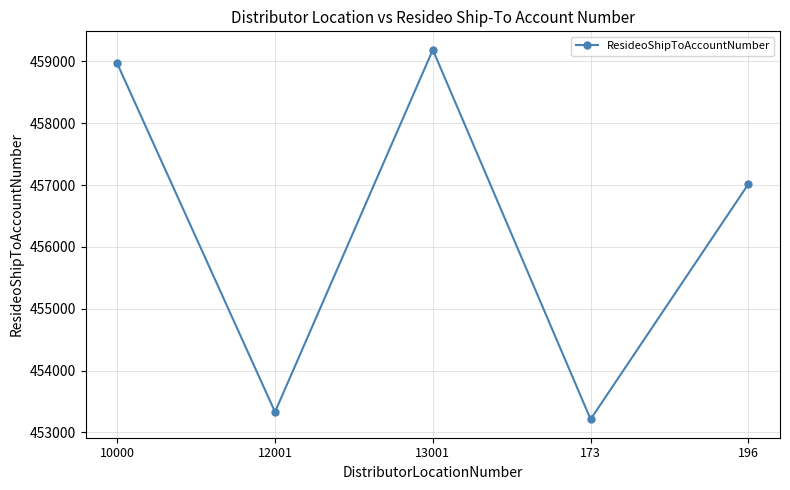

What is the sum of all values?

2281719